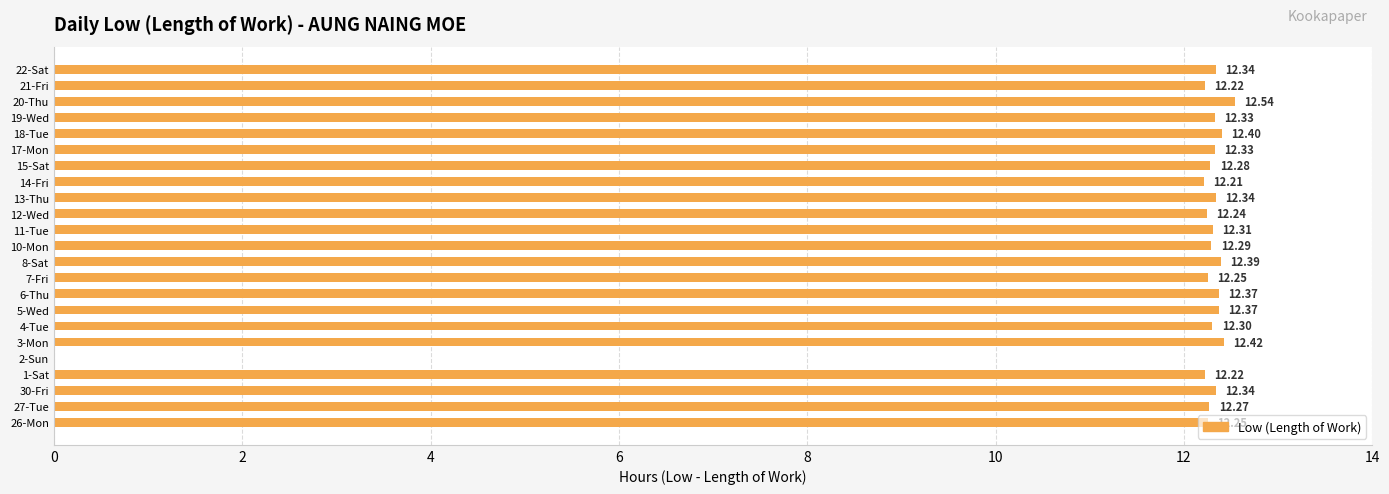

What is the greatest value displayed?

12.5